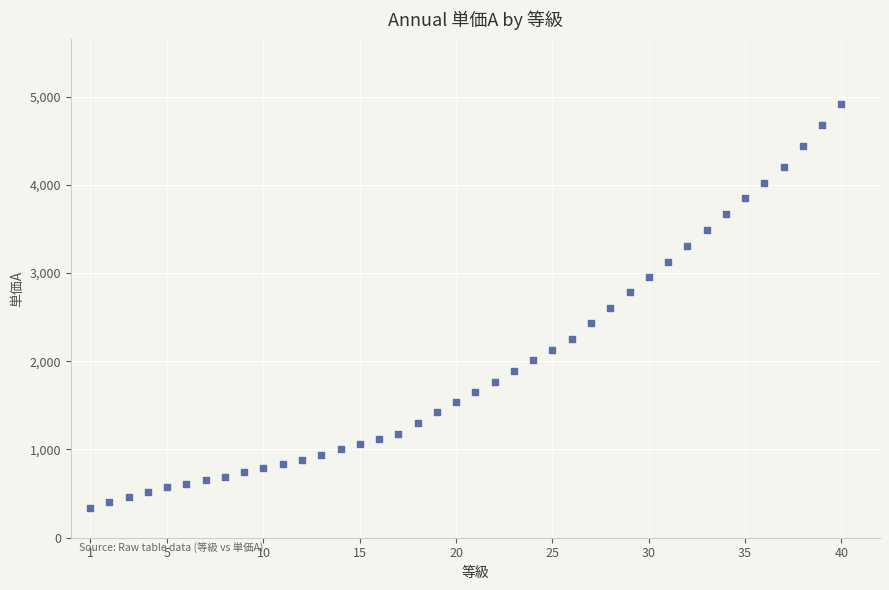

What is the range of Y values (max minus min)?

4570